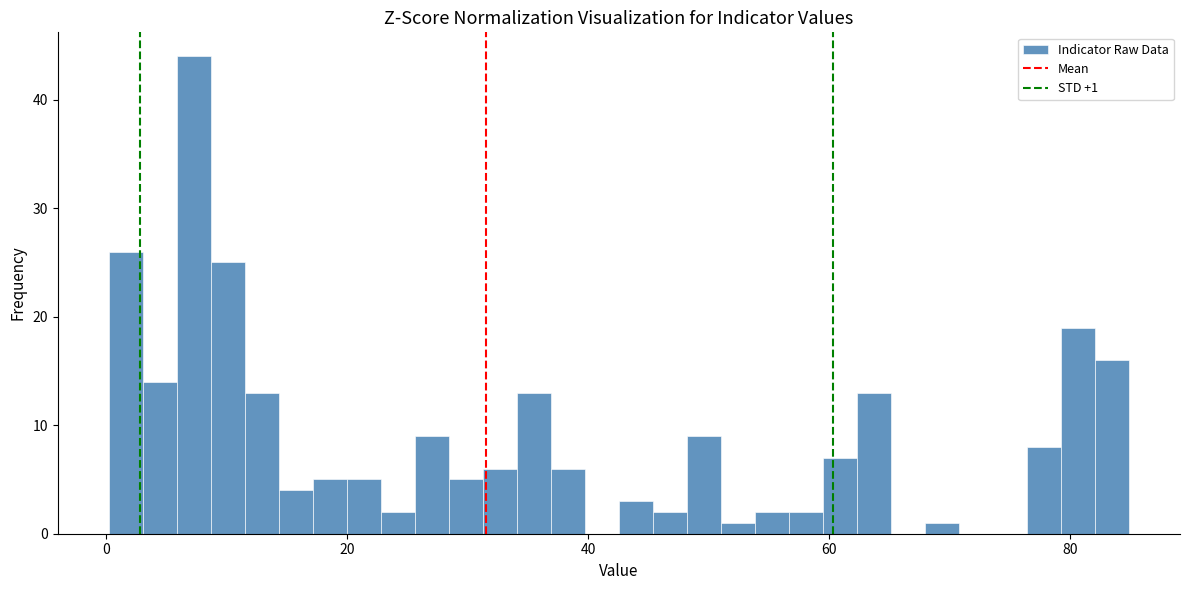

Around what value on the x-axis is the tallest bar? Give the approximate position of its centre, as read against the axis.

8